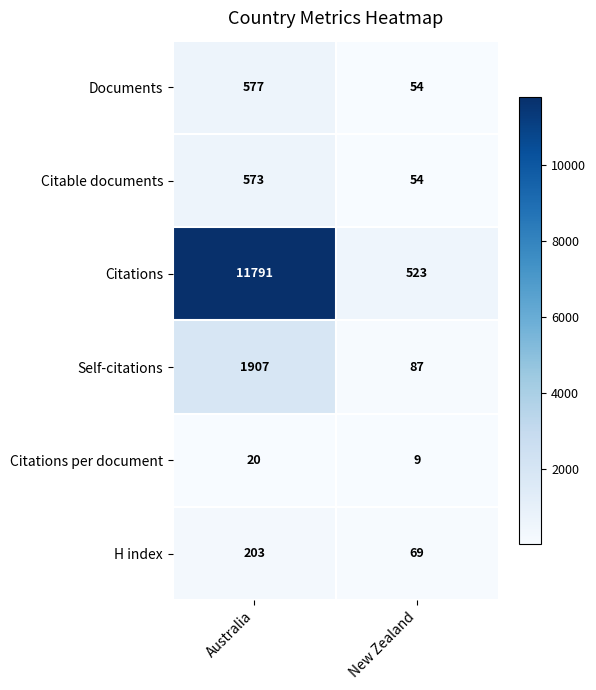

At which category is the sum across all series the highest?

Australia